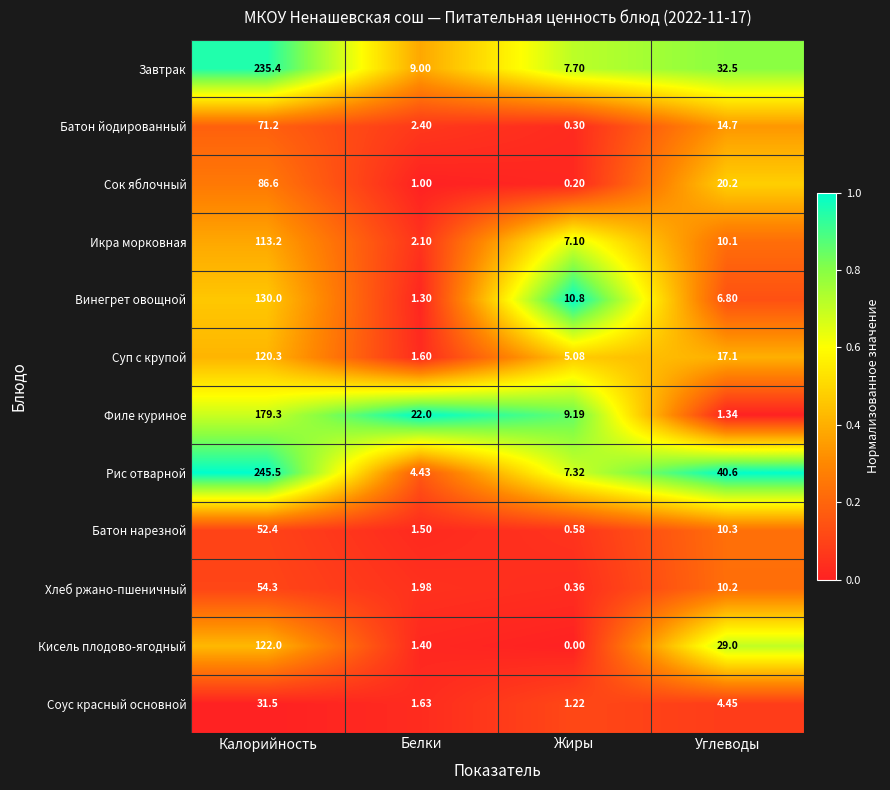

At how many categories does at least one series exceed 0?

4